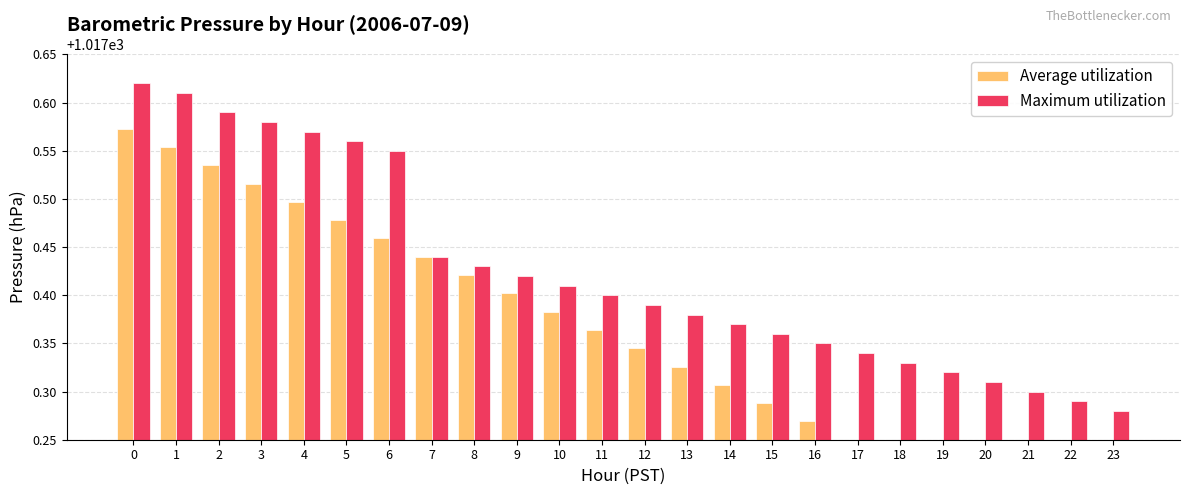

What is the maximum value shown in the chart?

1017.6